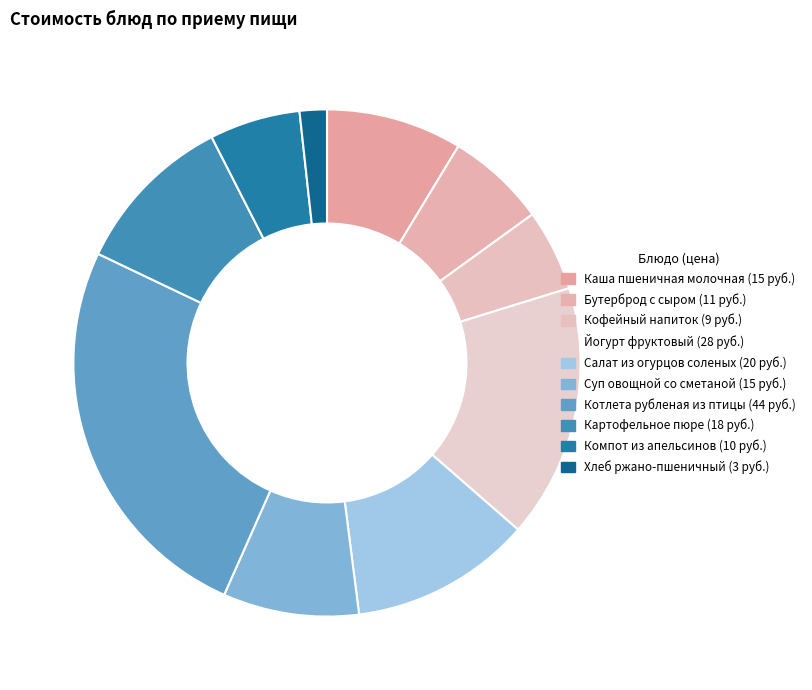

How many slices are in this pie chart?

10